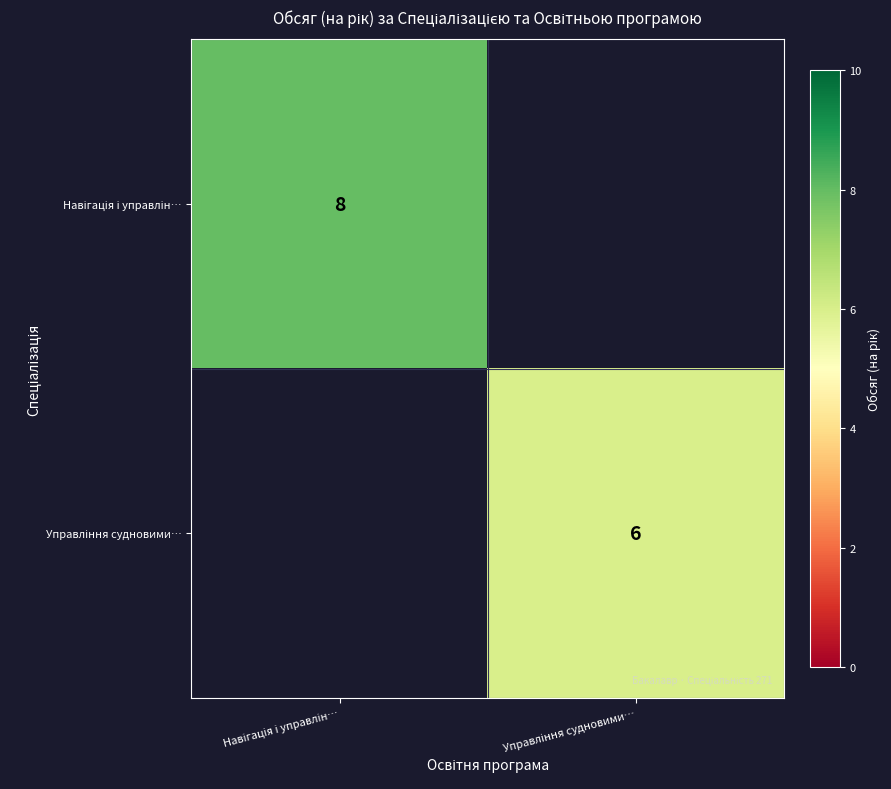

What is the maximum value for Навігація і управлін…?

8.0